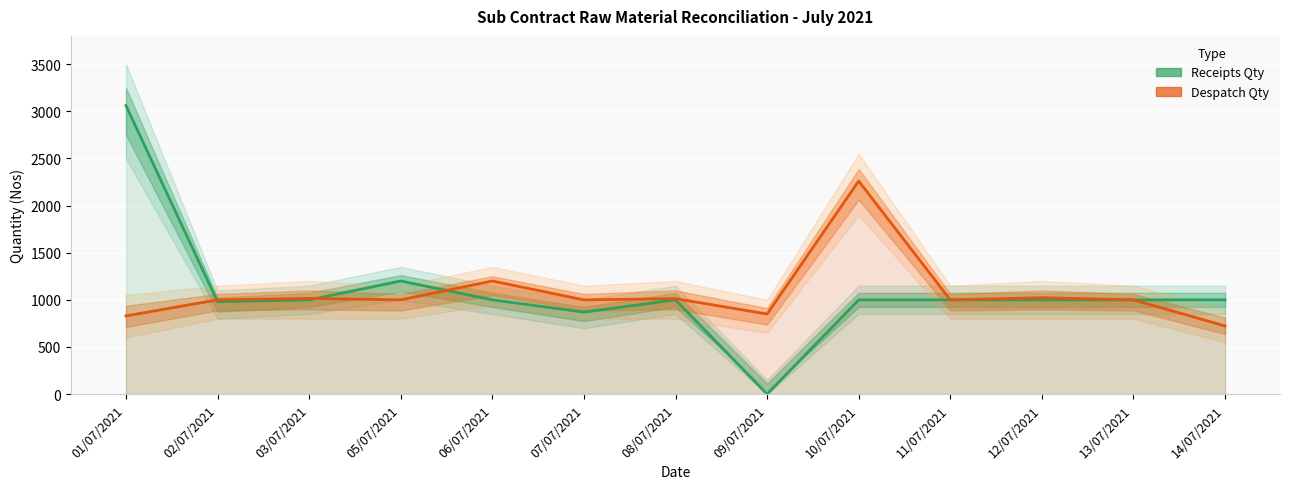

What is the difference between the maximum and second lowest values in the Receipts Qty series?

2191